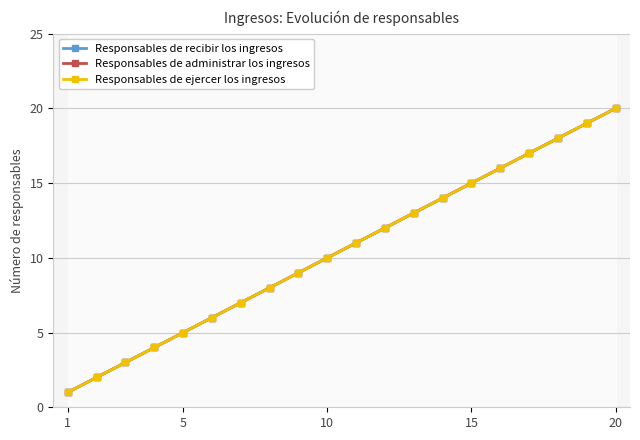

Which series has the largest range (max minus min)?

Responsables de recibir los ingresos